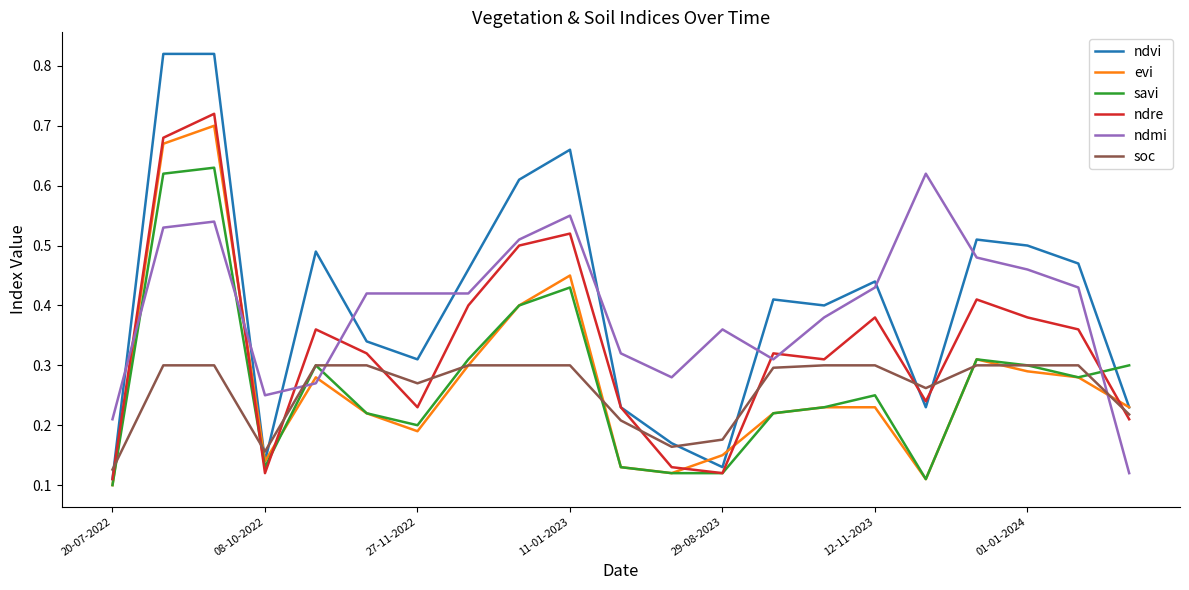

Which series has the largest range (max minus min)?

ndvi